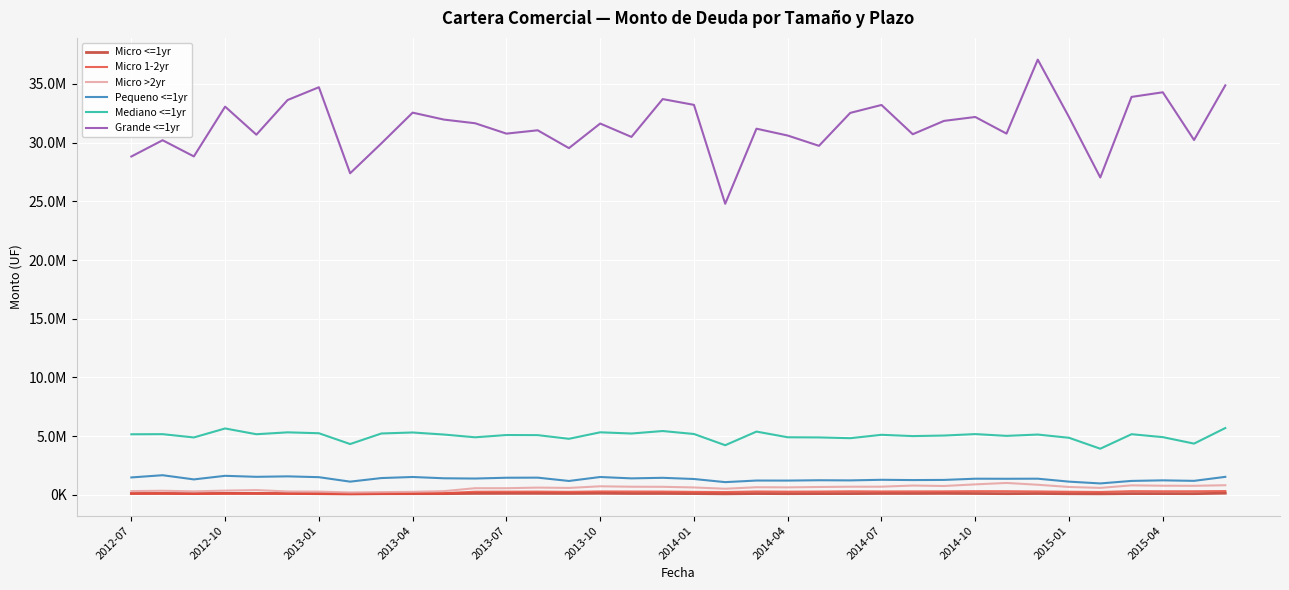

What is the value of the Micro 1-2yr point at the 18th from the left?

272003.7